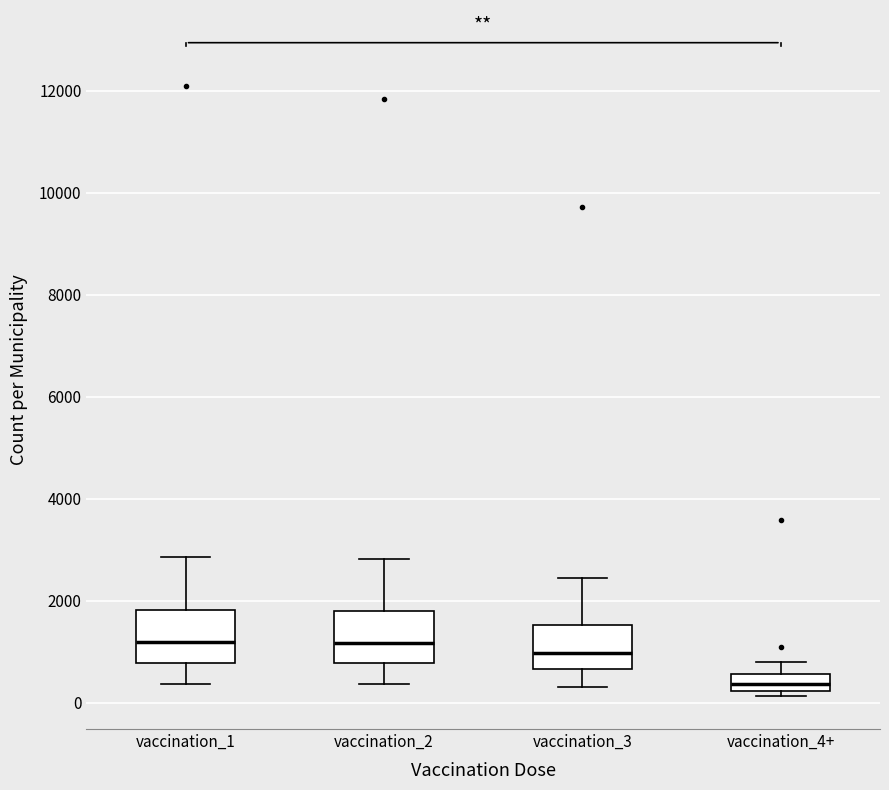

Where does the upper whisker of the box for vaccination_1 end on the y-axis? The values are not printed on the chart, so give them approximately, as read against the axis.

2800